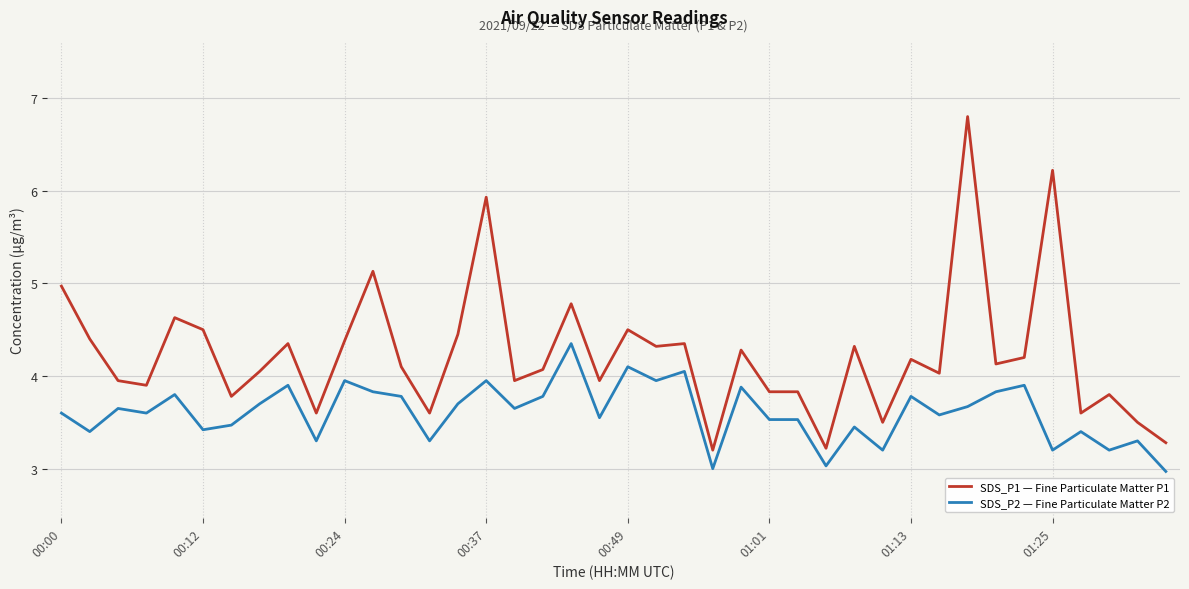

Does the chart have visible grid lines?

Yes